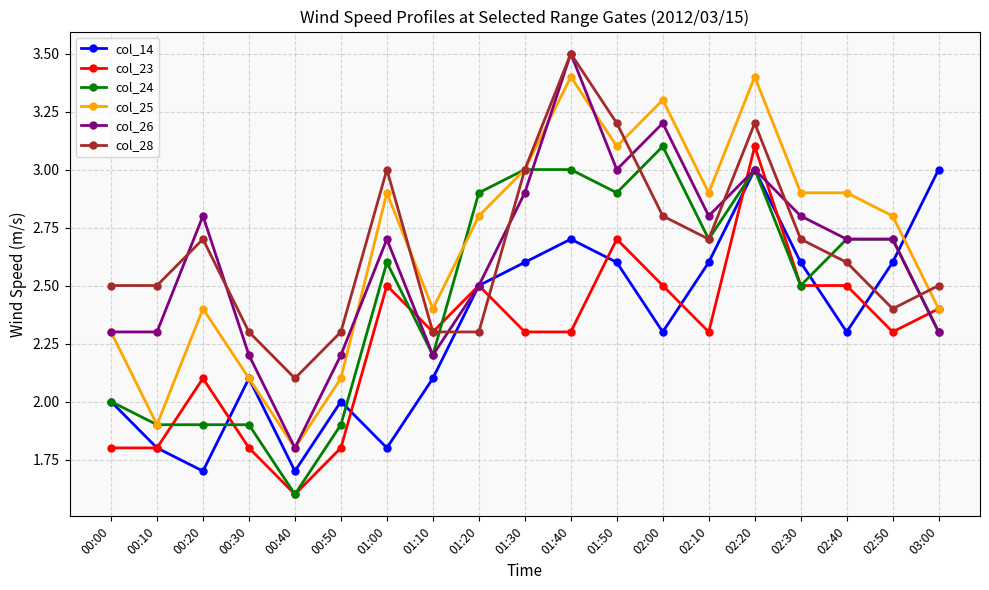

Count the number of data series in this chart.

6